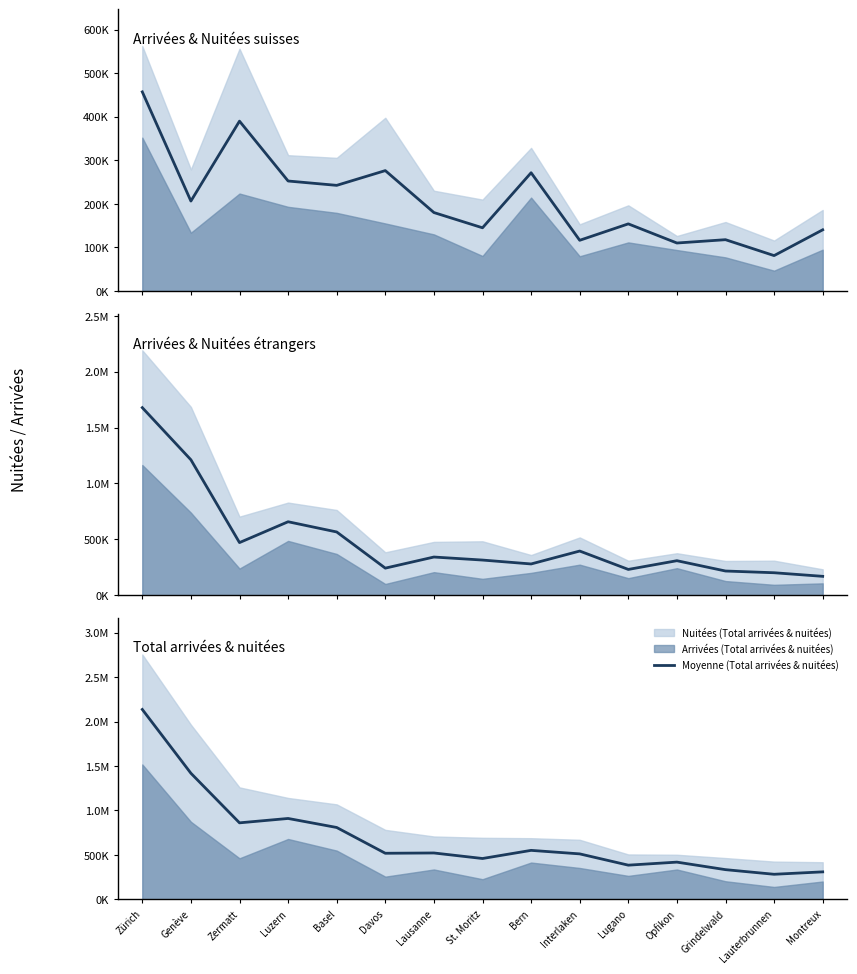

Where is Moyenne (Arrivées & Nuitées étrangers) nearest to the value 923892?

Luzern